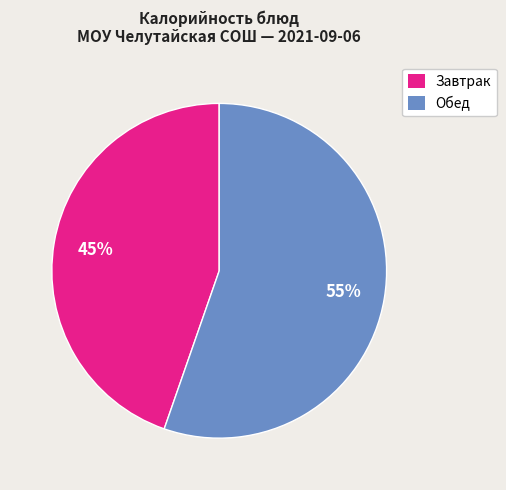

Count the number of slices in the pie.

2